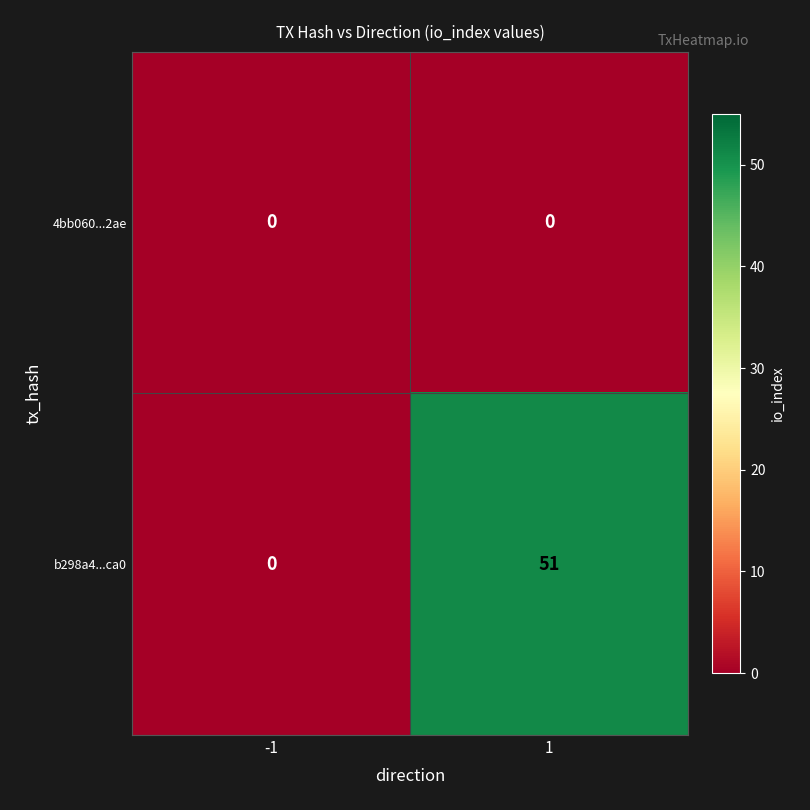

List the series in order of their peak value, lowest first.

4bb060...2ae, b298a4...ca0